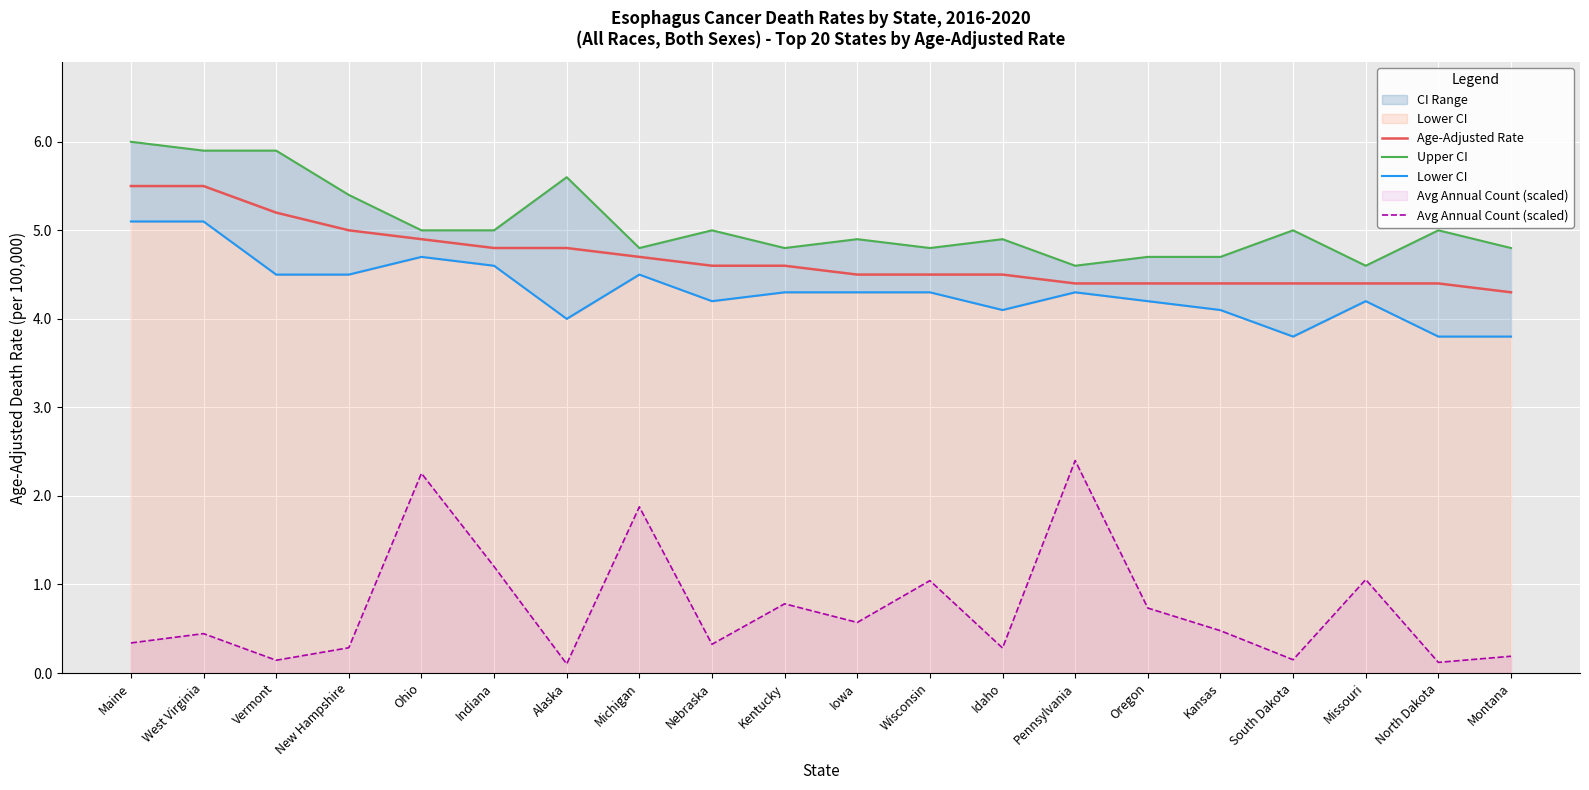

The value of Upper CI at New Hampshire is 5.4. True or false?

True